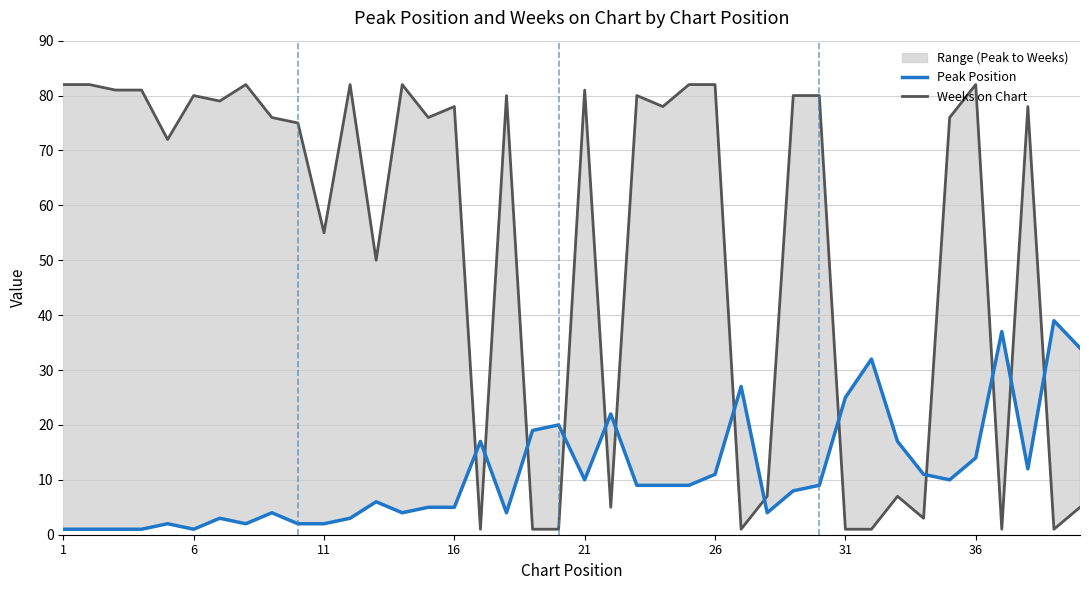

What are all the series names shown in the legend?

Weeks on Chart, Peak Position